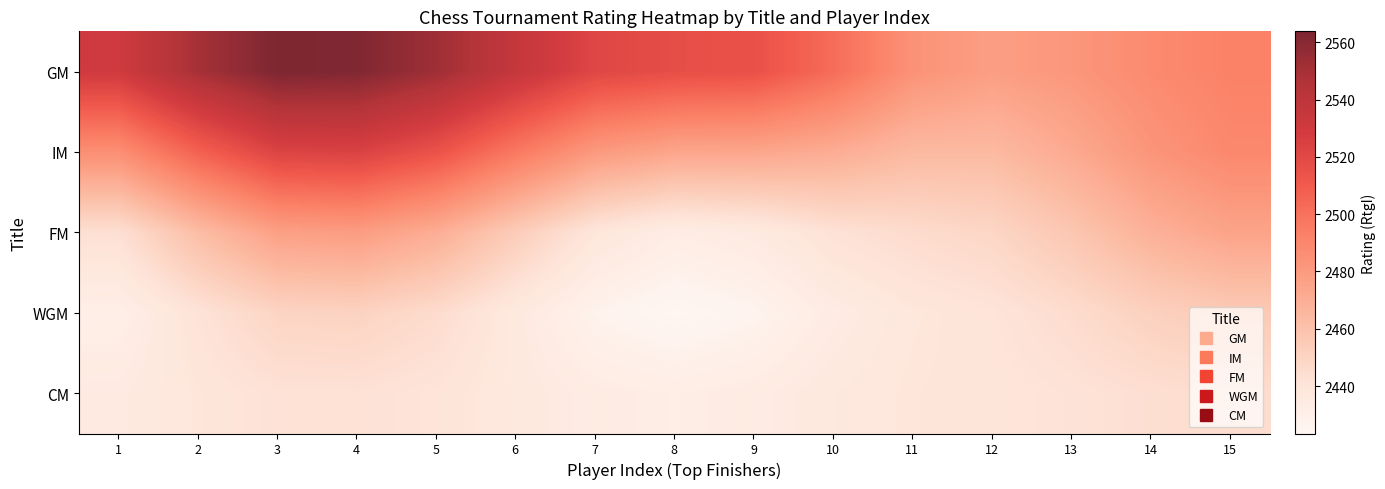

Which category has the lowest value across all series?

8